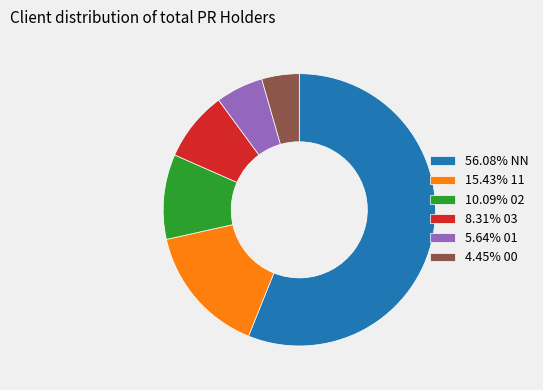

Does 56.08% NN account for over 50% of the chart?

Yes